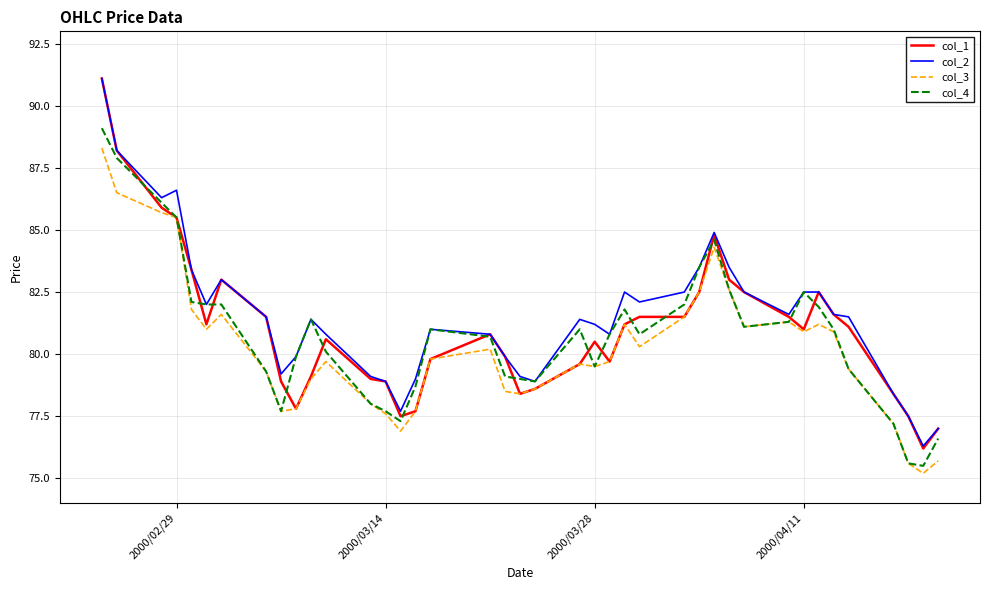

What is the maximum value shown in the chart?

91.1